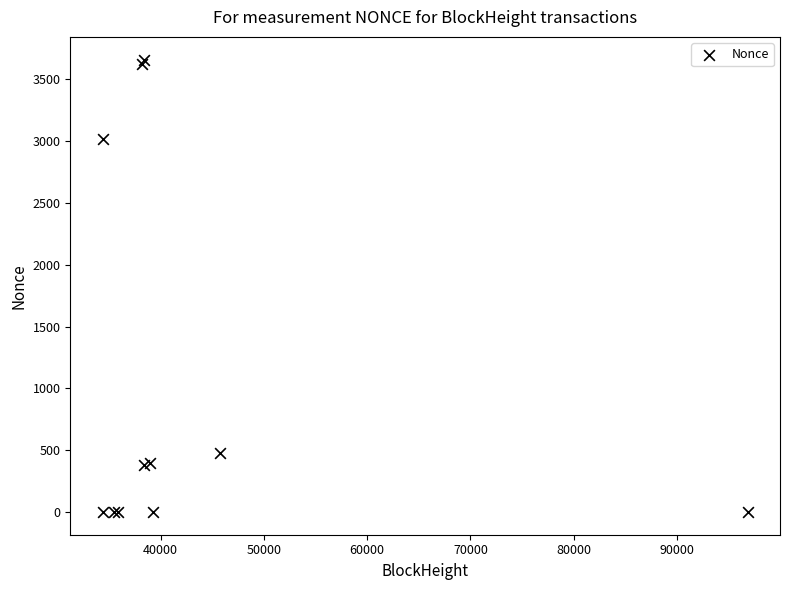

What Y value in the scatter plot is closest to 1830?

3020